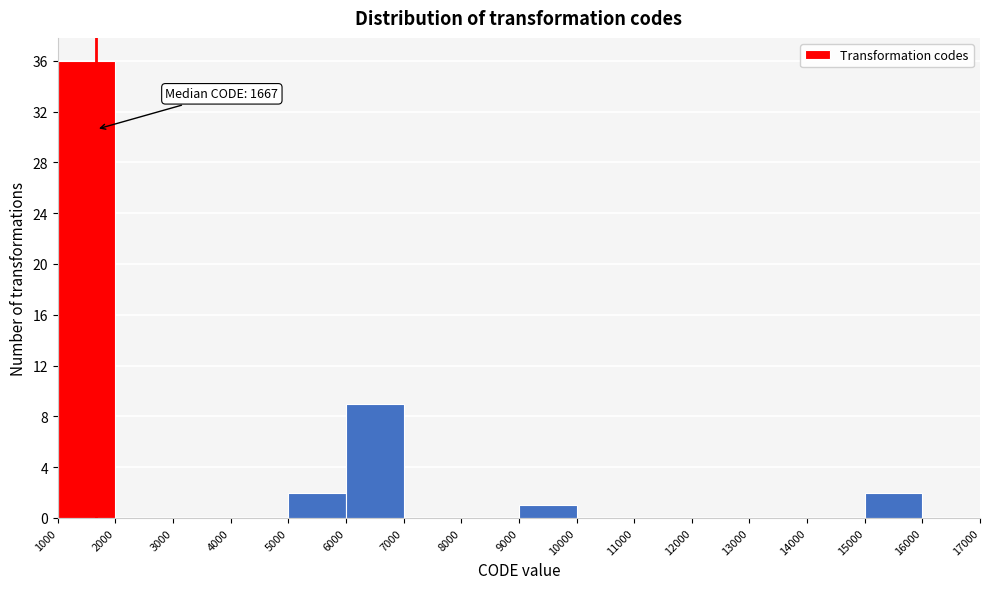

Which range on the x-axis has the tallest bar?

1000 to 2000